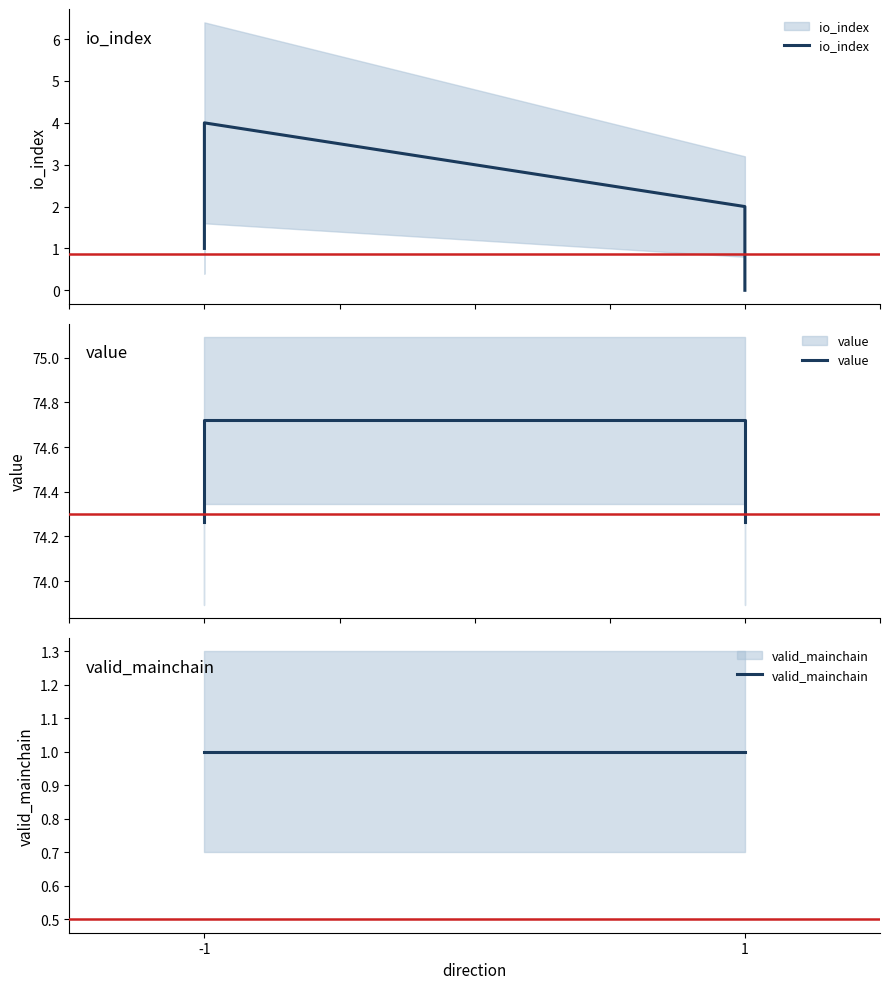

Which series has the largest total across all categories?

value